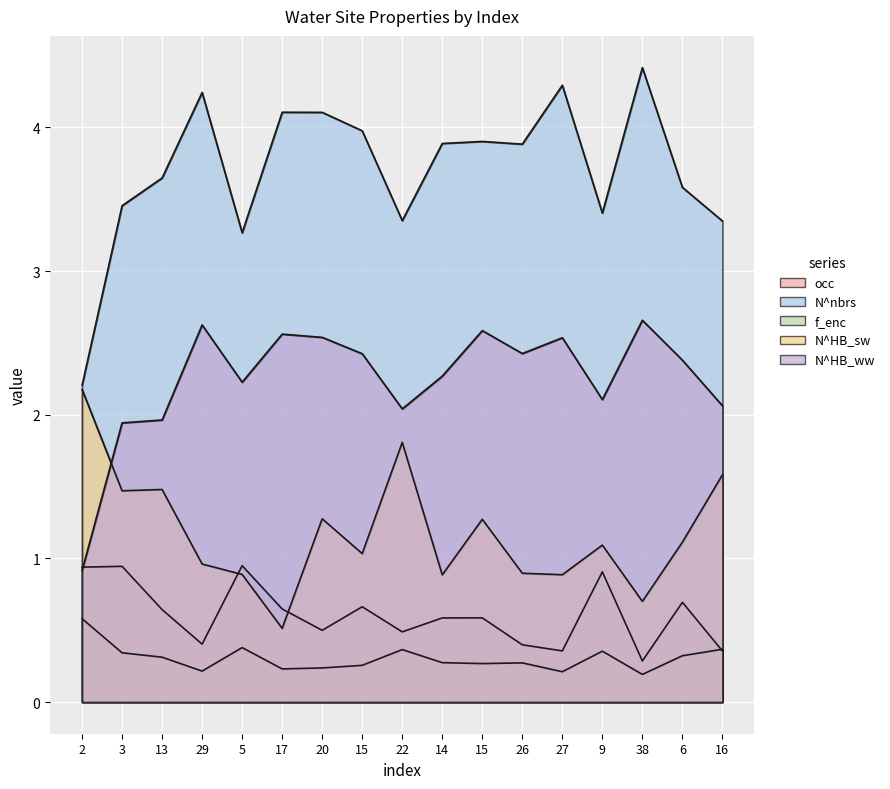

Is the value of N^HB_ww at 2 greater than the value of f_enc at 15?

Yes